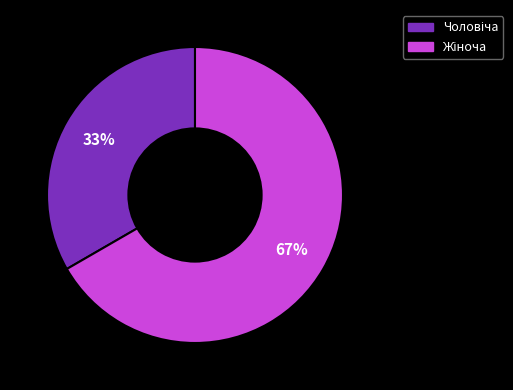

Is there a majority slice in this chart?

Yes